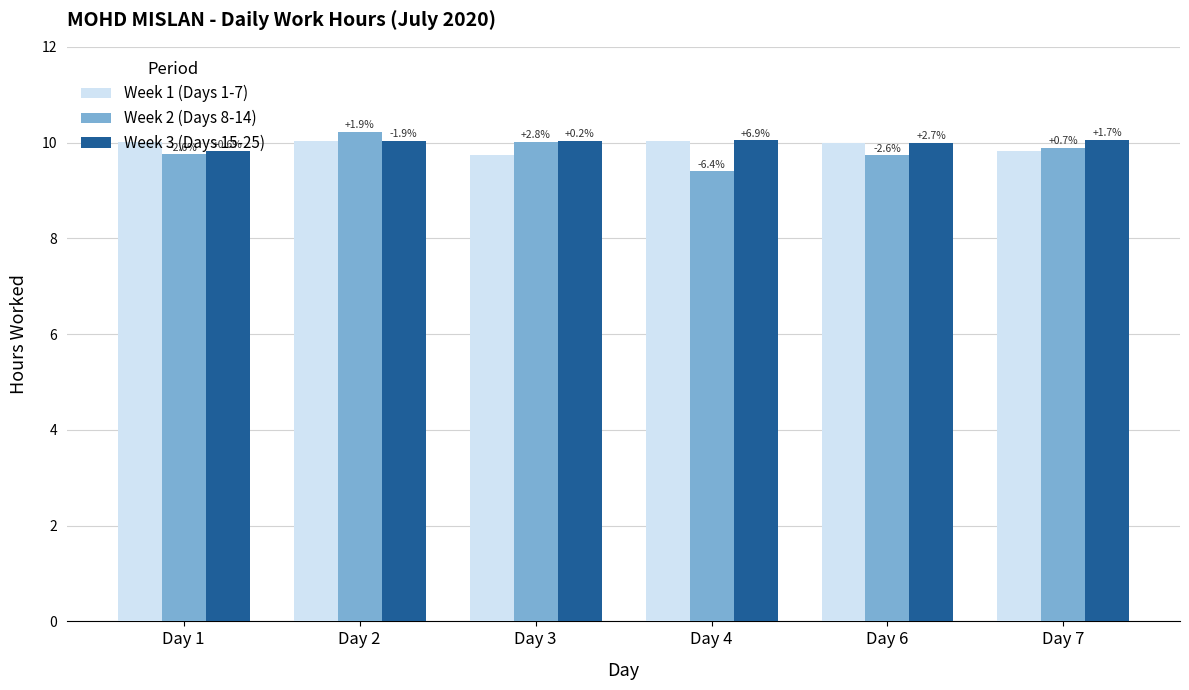

Rank the series by their maximum value, from lowest to highest.

Week 1 (Days 1-7), Week 3 (Days 15-25), Week 2 (Days 8-14)